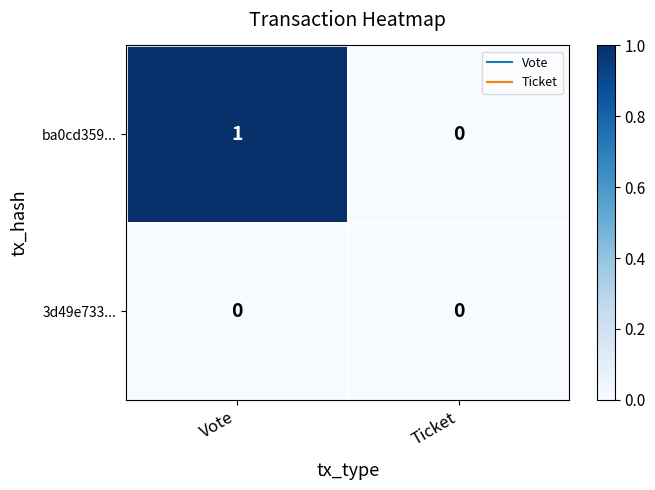

Reading left to right, transcribe all the data shown in this chart.

ba0cd359...: Vote=1	Ticket=0
3d49e733...: Vote=0	Ticket=0